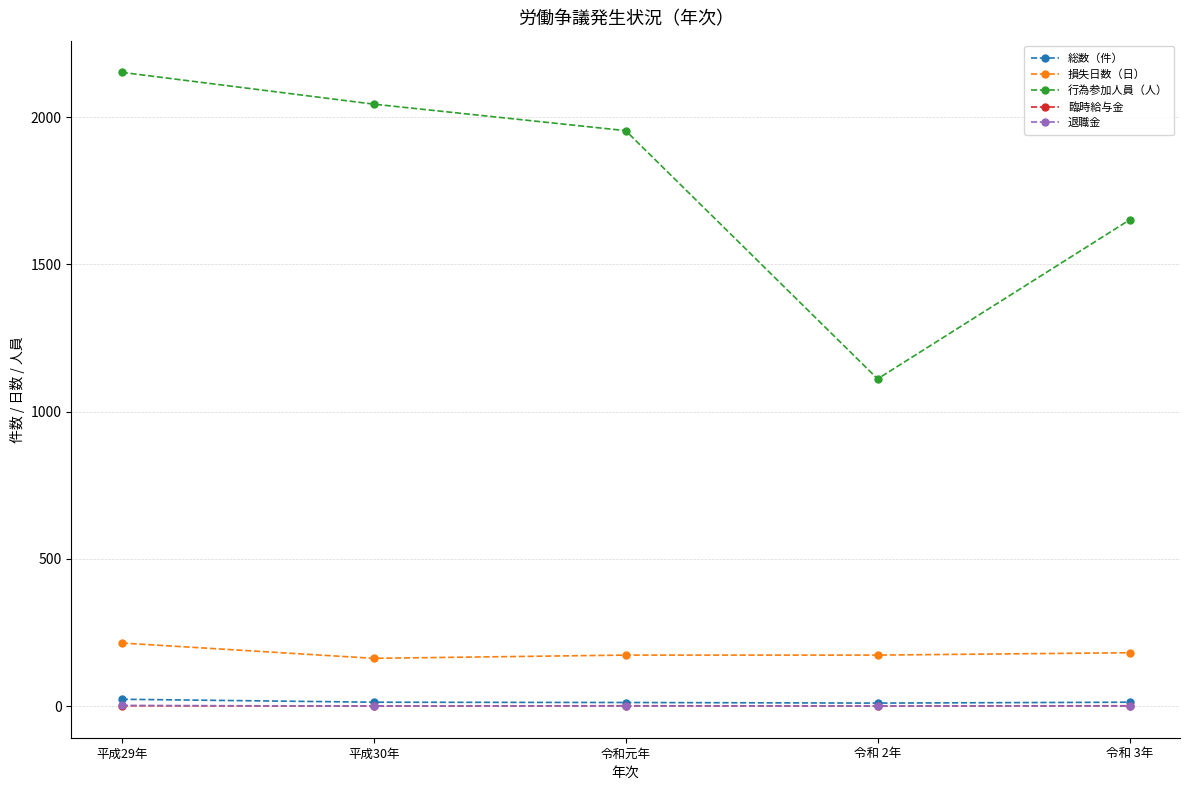

What is the greatest value displayed?

2152